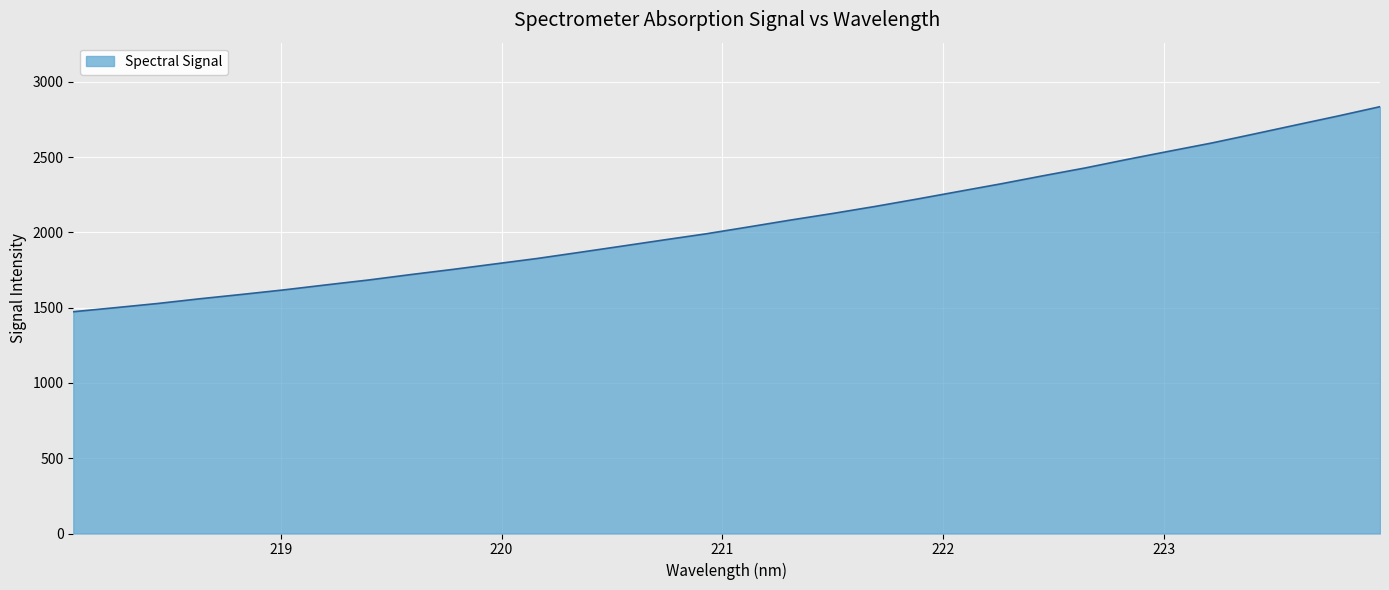

True or false: there are more than 1 points higher than both neighbors.

False